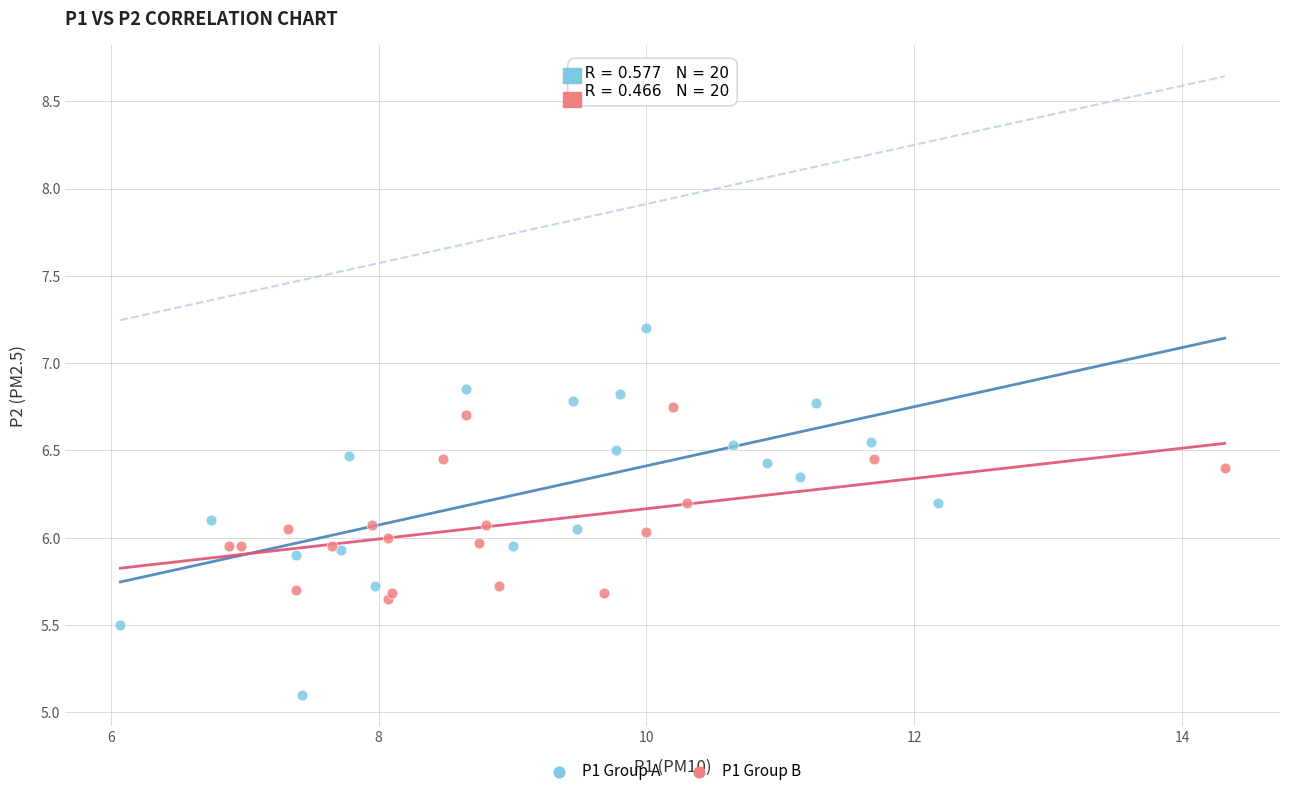

Which series reaches the minimum Y coordinate?

P1 Group A